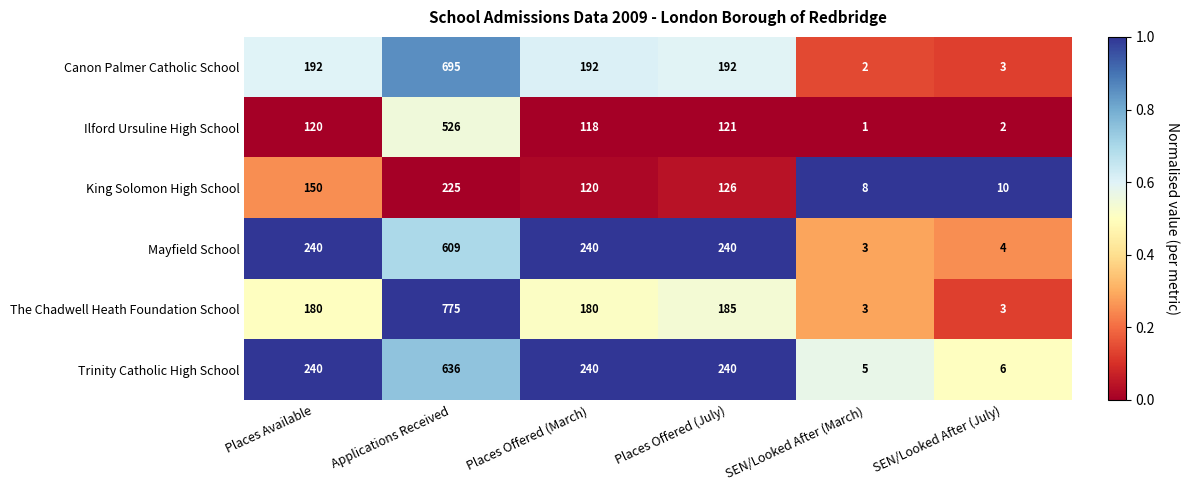

Which label corresponds to the largest value in the chart?

Applications Received